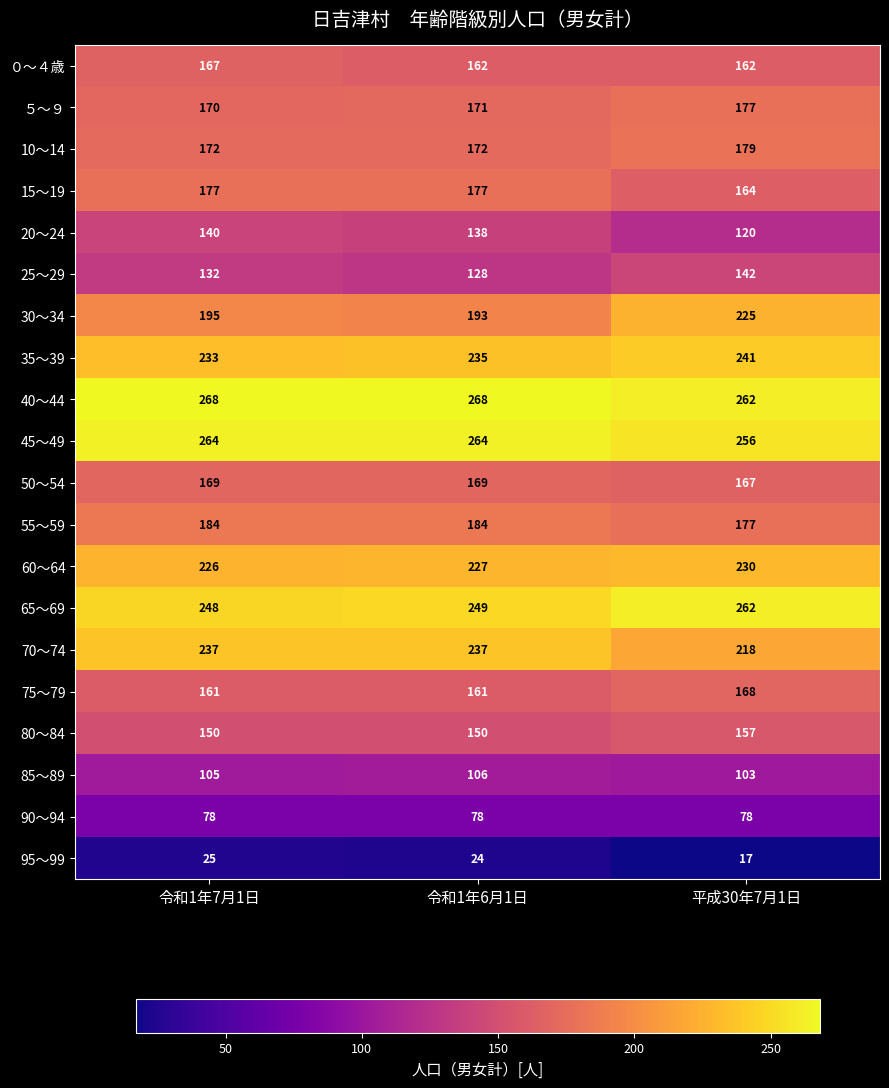

What is the difference between the maximum and minimum values in the 10～14 series?

7